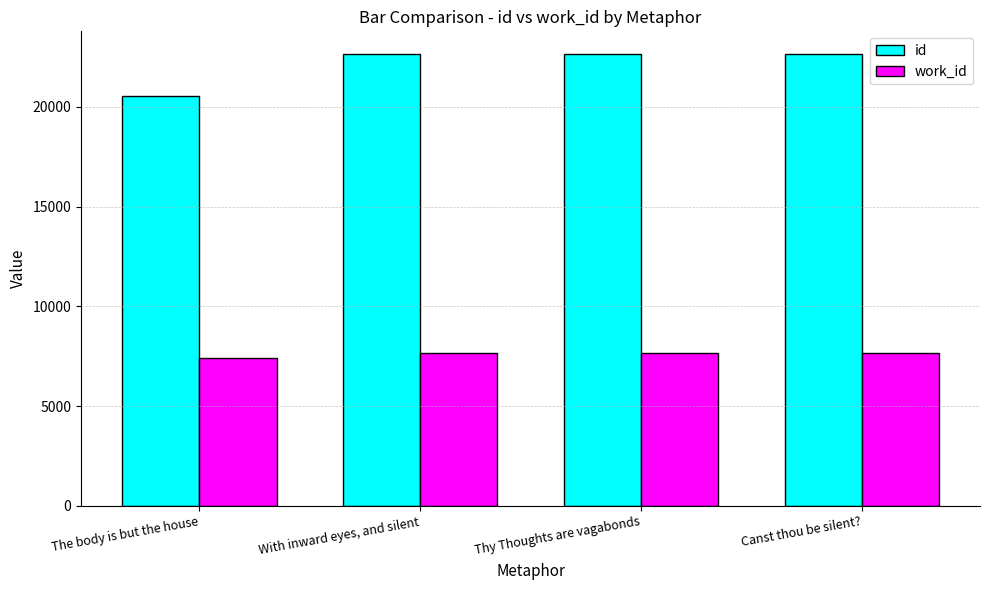

What position from the left is Canst thou be silent??

4